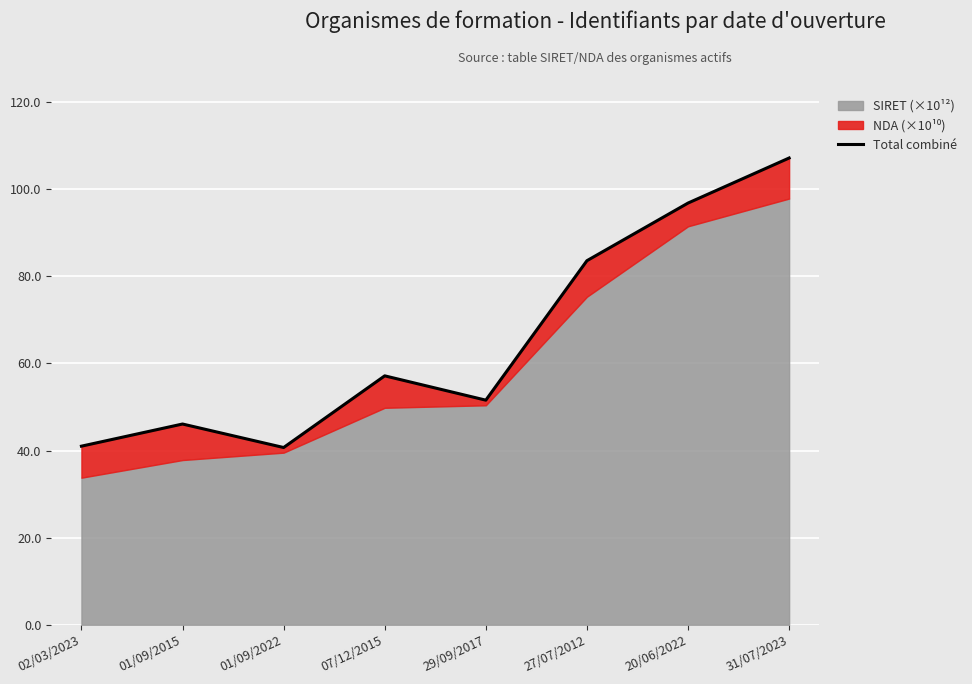

At which category does the data reach its first local peak?

01/09/2015